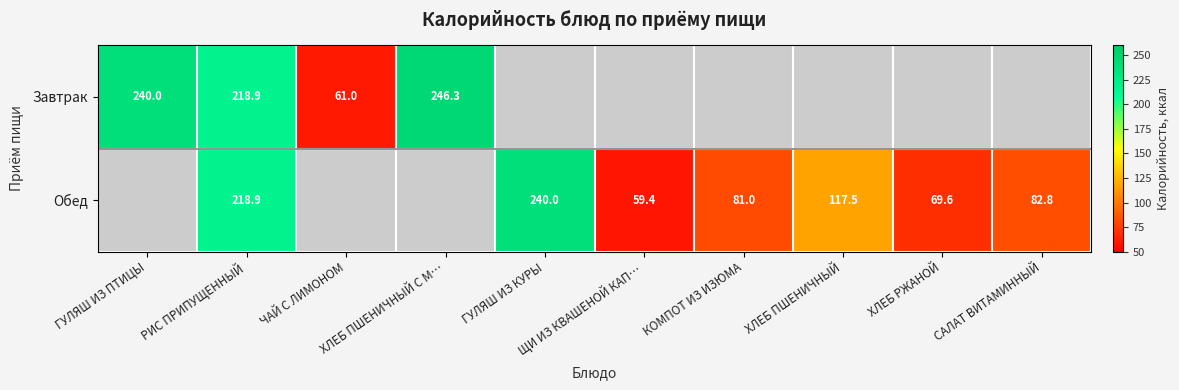

Is it true that Завтрак equals 240.0 at ГУЛЯШ ИЗ ПТИЦЫ?

True